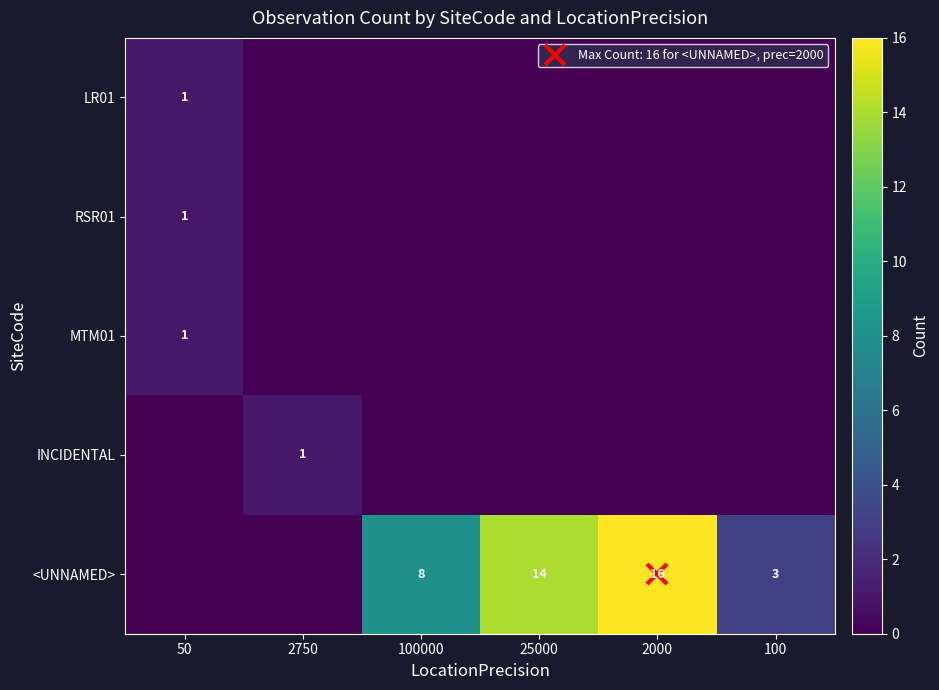

At 2000, list the series in order from largest to smallest.

<UNNAMED>, LR01, RSR01, MTM01, INCIDENTAL